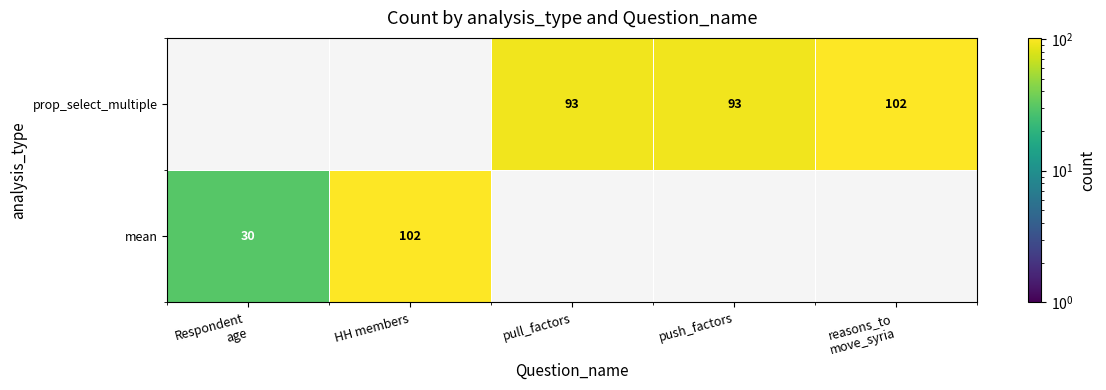

How many data points does each series have?

5